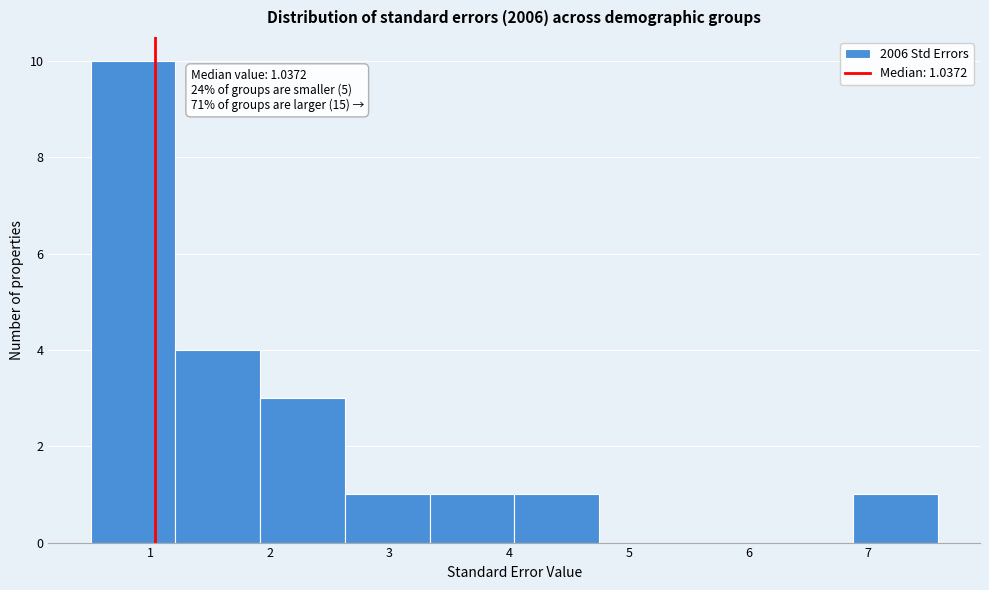

Which range on the x-axis has the tallest bar?

0.5 to 1.2